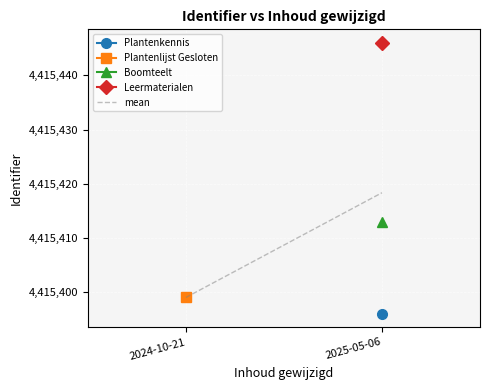

What is the maximum value shown in the chart?

4415418.3